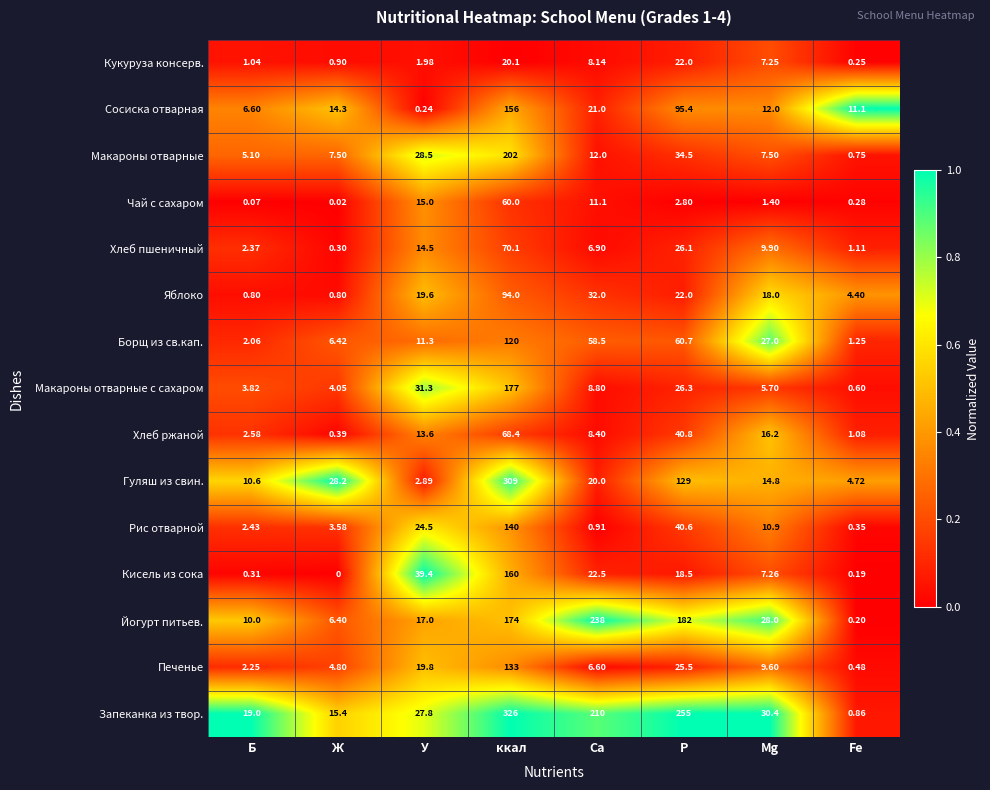

Where does the Рис отварной series first go above 10?

У